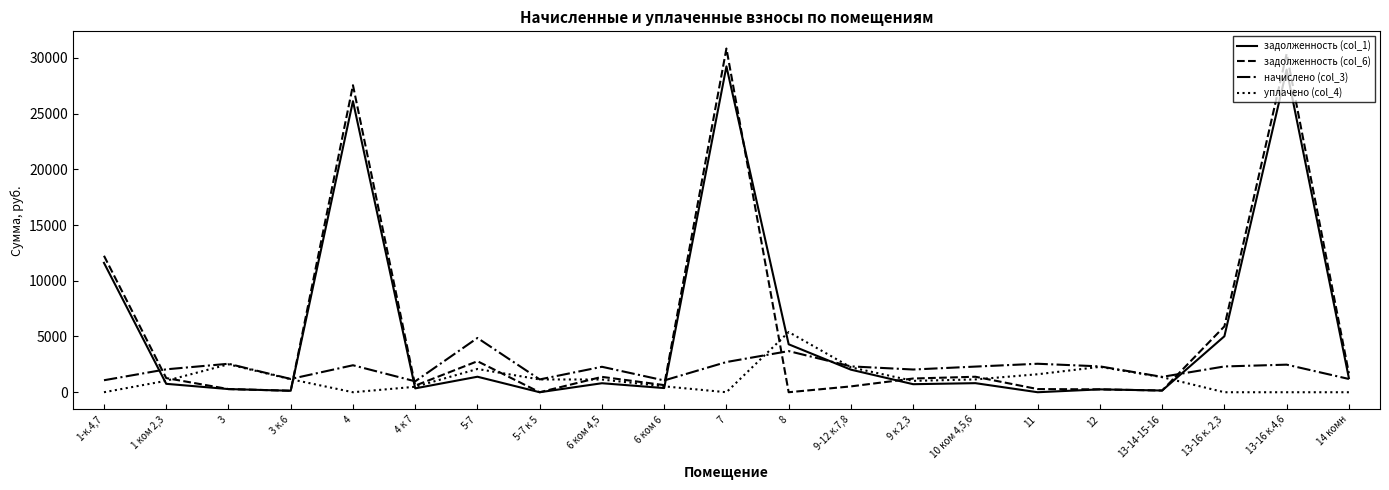

True or false: задолженность (col_6) and начислено (col_3) intersect in this chart.

True